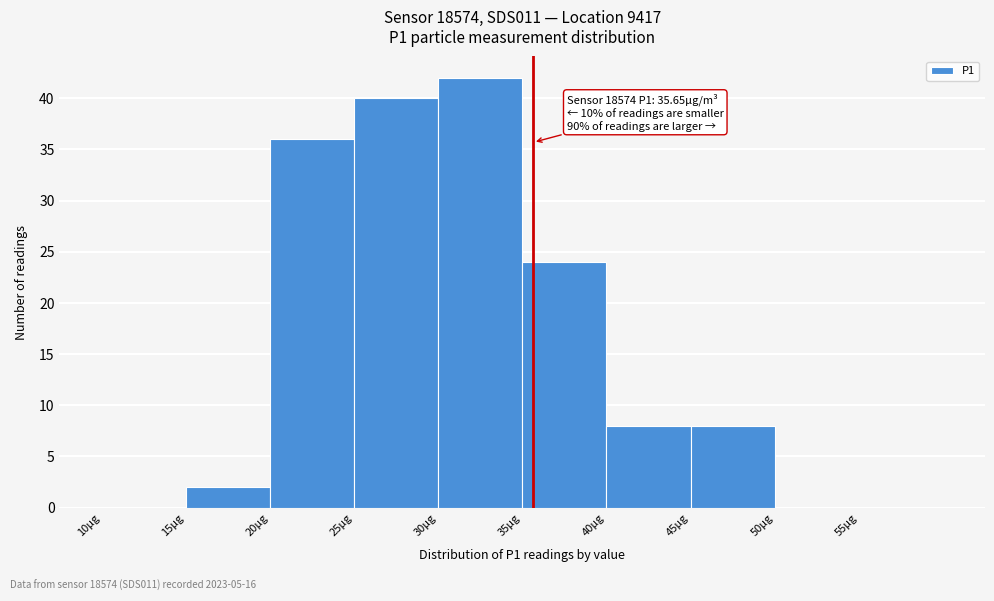

Over which range of the x-axis is the bar tallest?

30 to 35